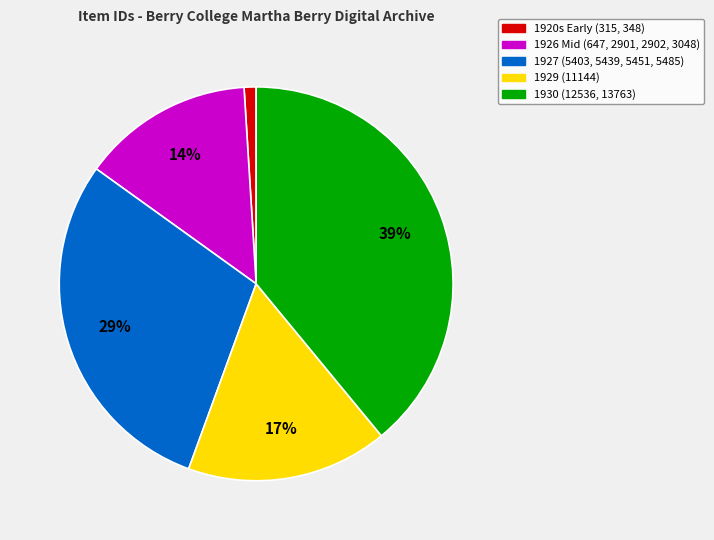

Does any single category account for the majority?

No